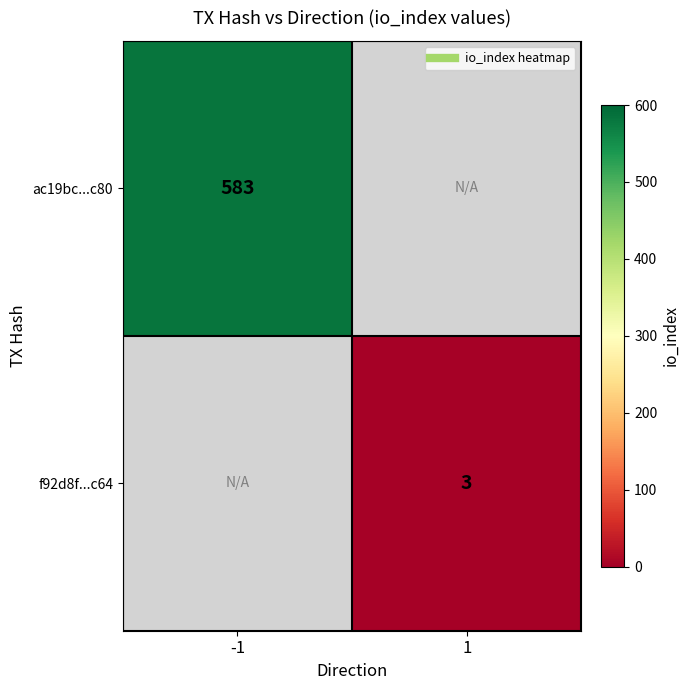

What value does the f92d8f...c64 series have at 1?

3.0